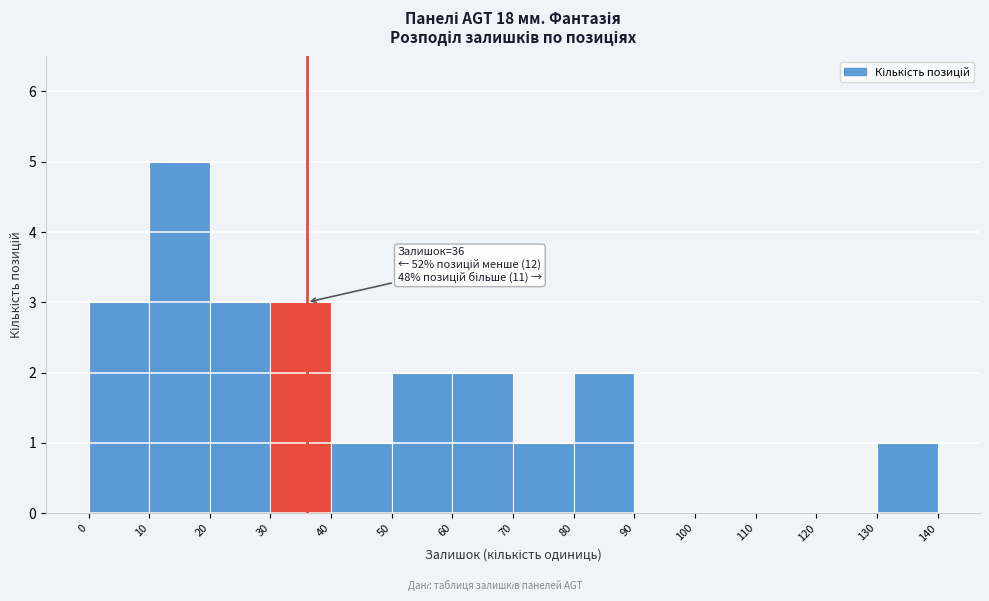

Which range on the x-axis has the tallest bar?

10 to 20